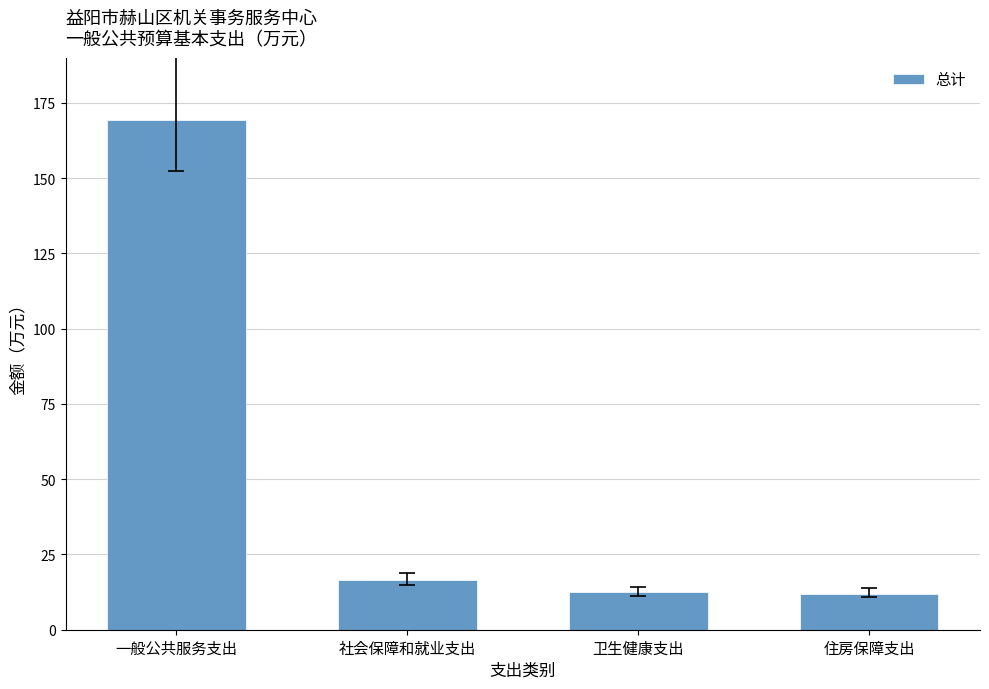

True or false: the data shows 98.3 at 一般公共服务支出.

False